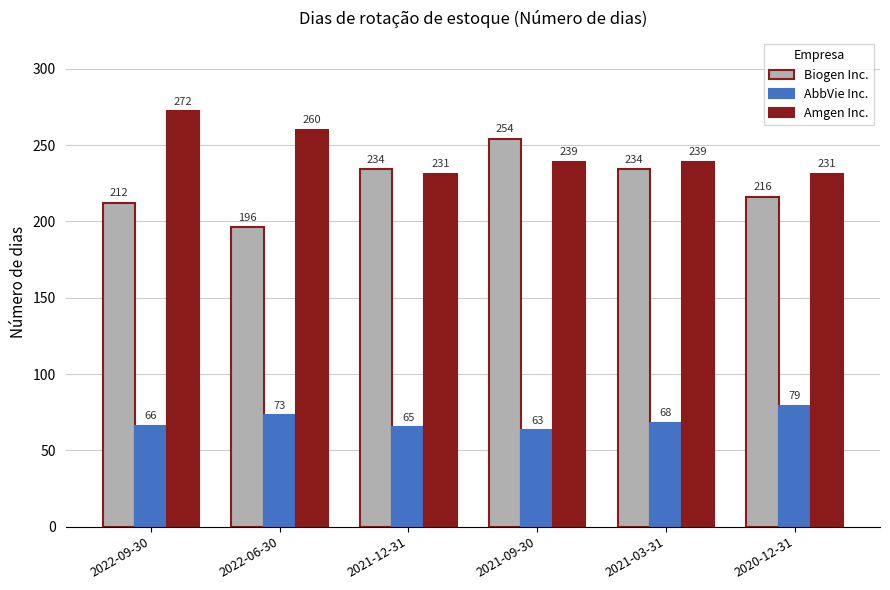

What is the label of the 4th bar from the right?

2021-12-31